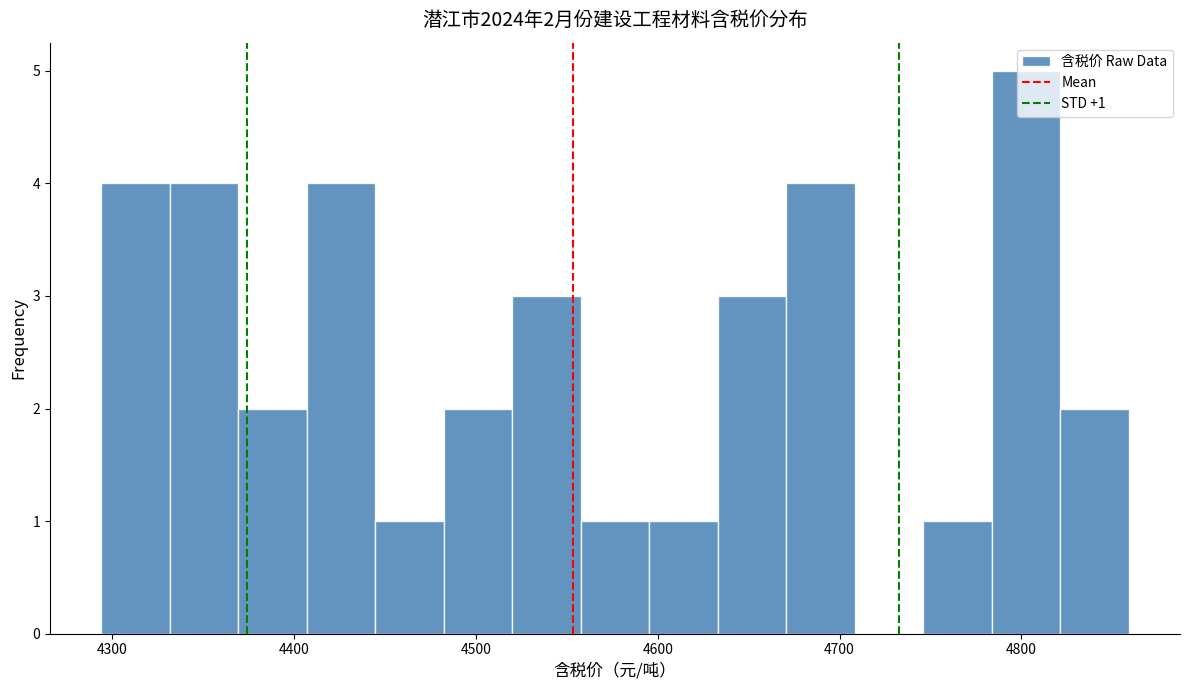

Around what value on the x-axis is the tallest bar? Give the approximate position of its centre, as read against the axis.

4800